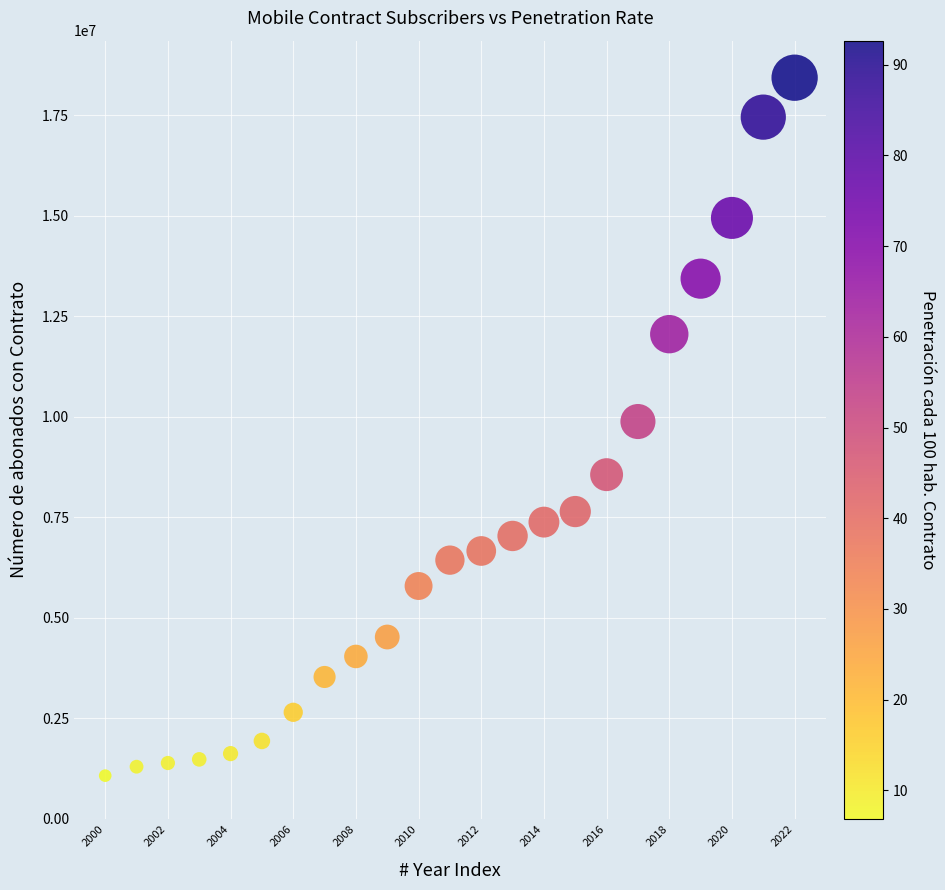

What is the range of Y values (max minus min)?

17363243